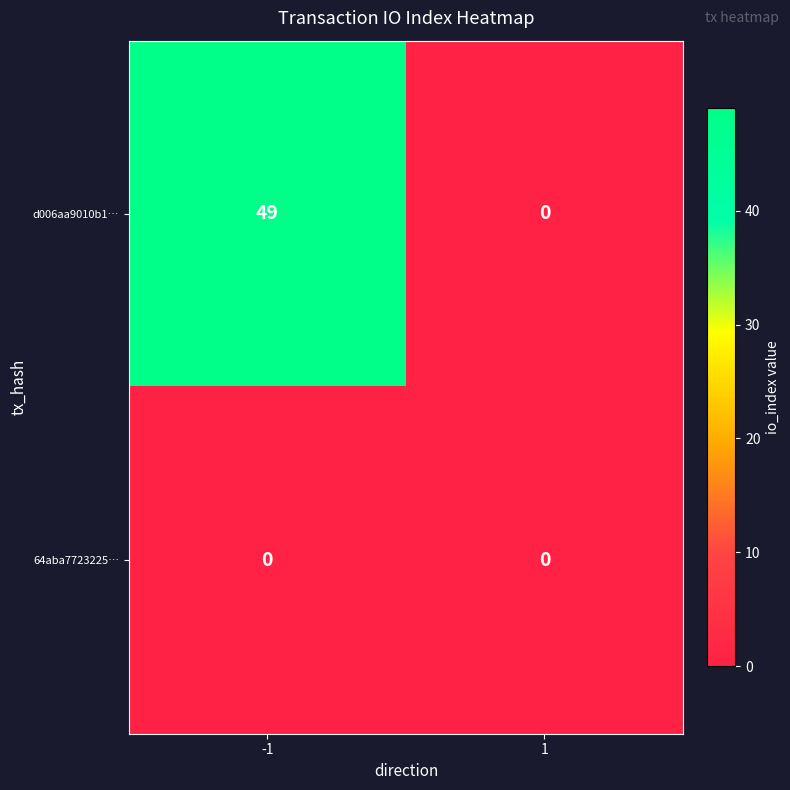

The d006aa9010b1… series shows 0 at 1. True or false?

True